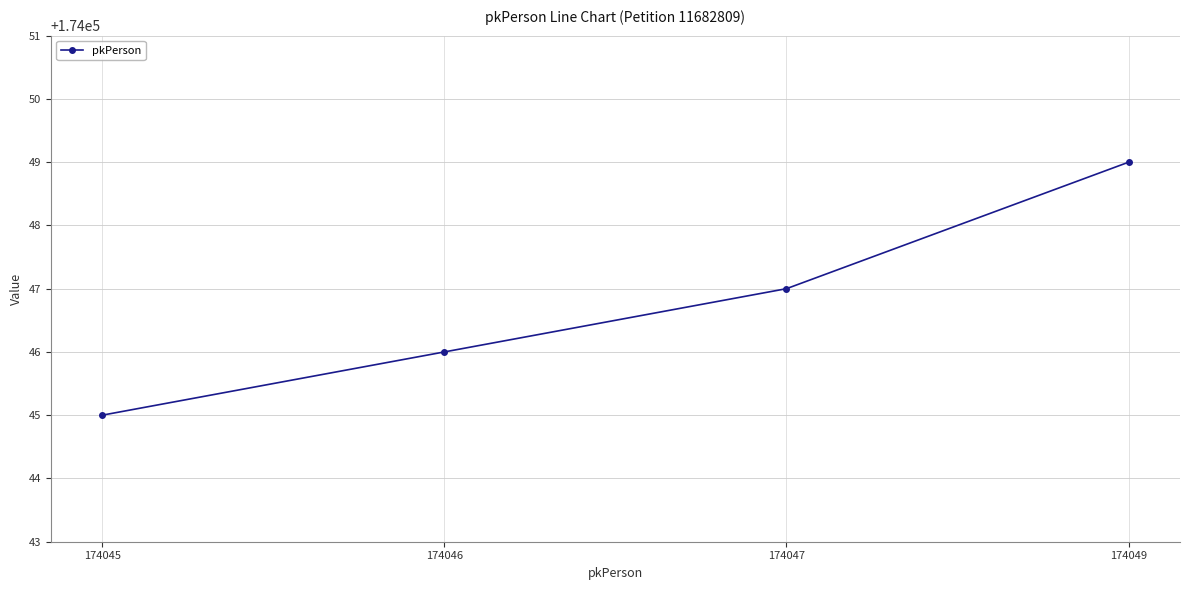

True or false: the data has more than 0 interior local peaks.

False